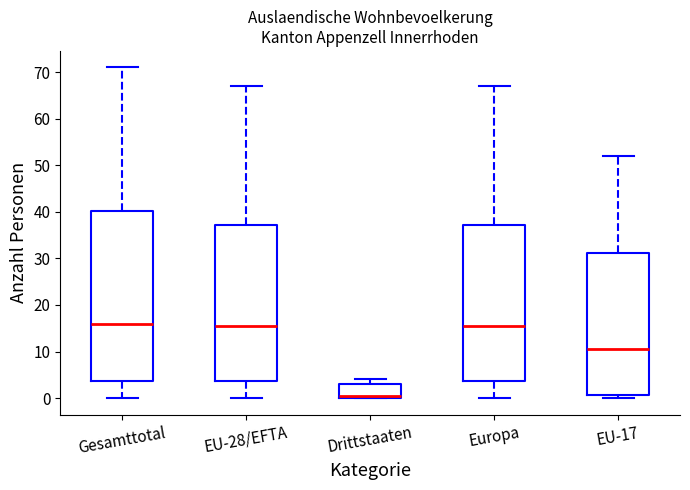

Comparing the boxes themselves (not the whiskers), which one is the tallest?

Gesamttotal